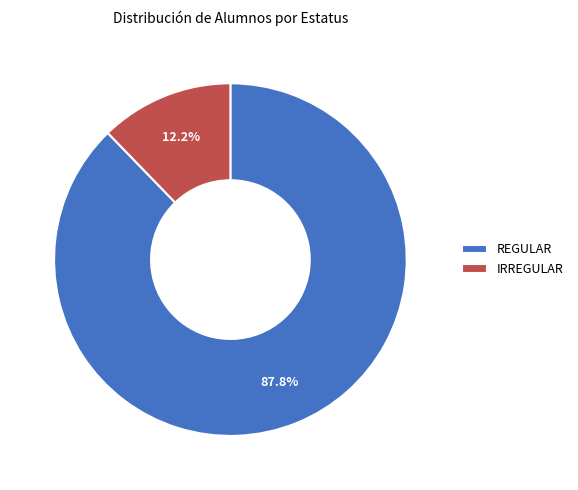

Which category accounts for the majority?

REGULAR